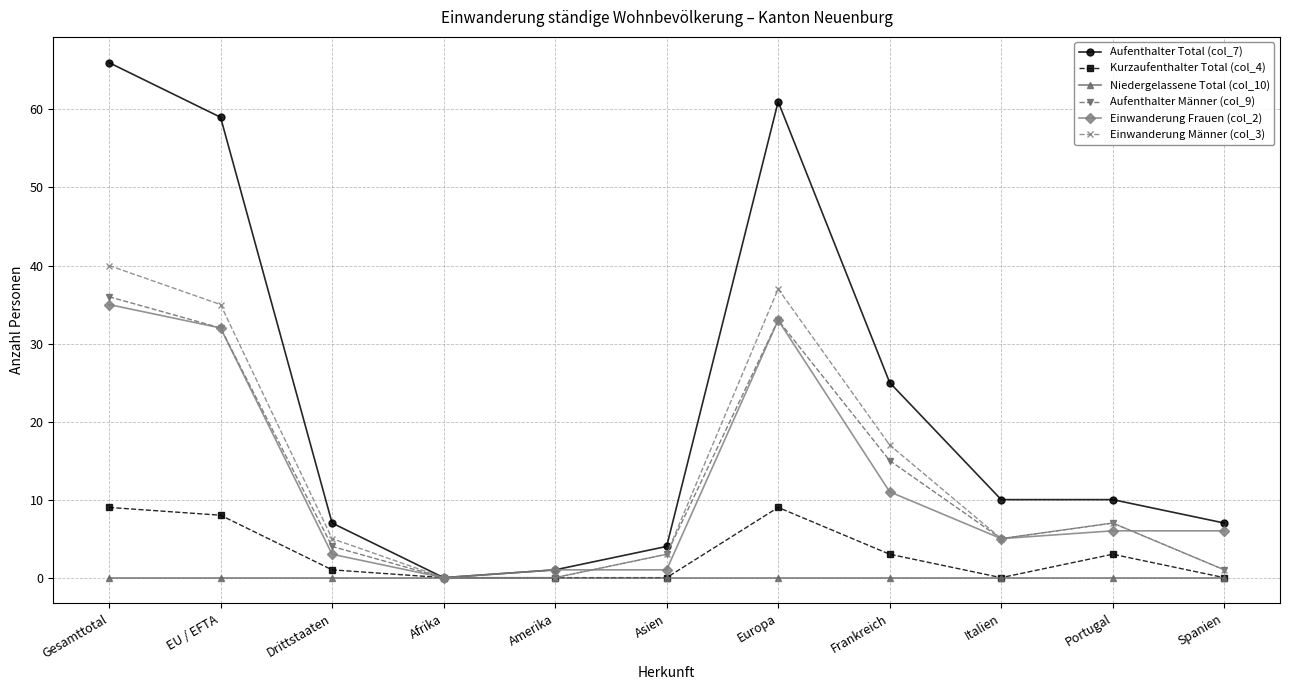

Does the chart display data point markers on the line(s)?

Yes